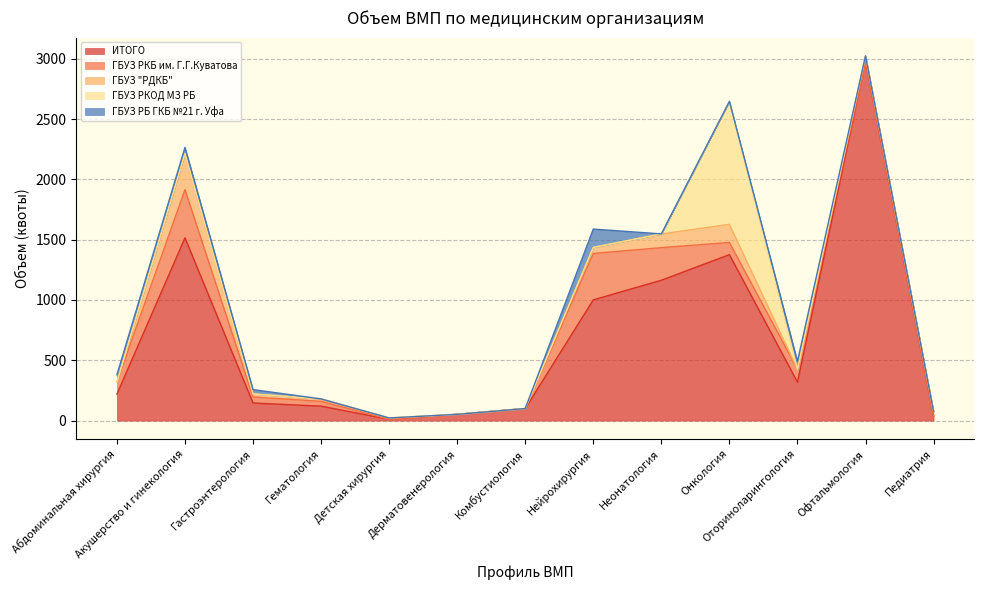

What position from the right is Детская хирургия?

9